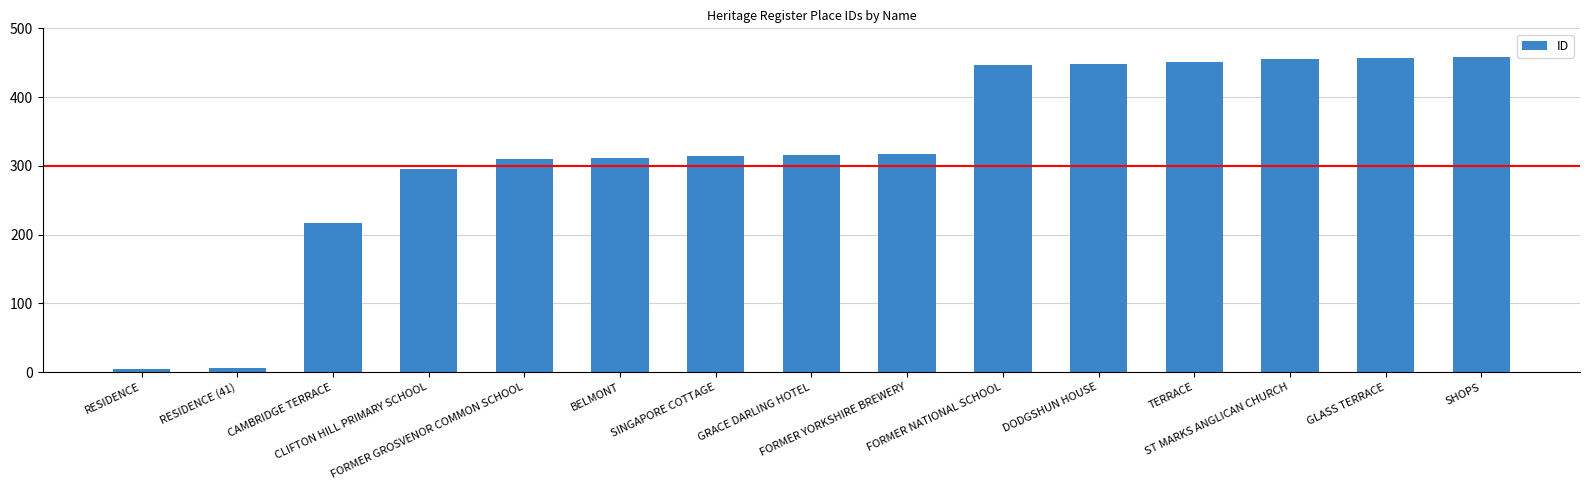

True or false: the data shows 273 at GLASS TERRACE.

False